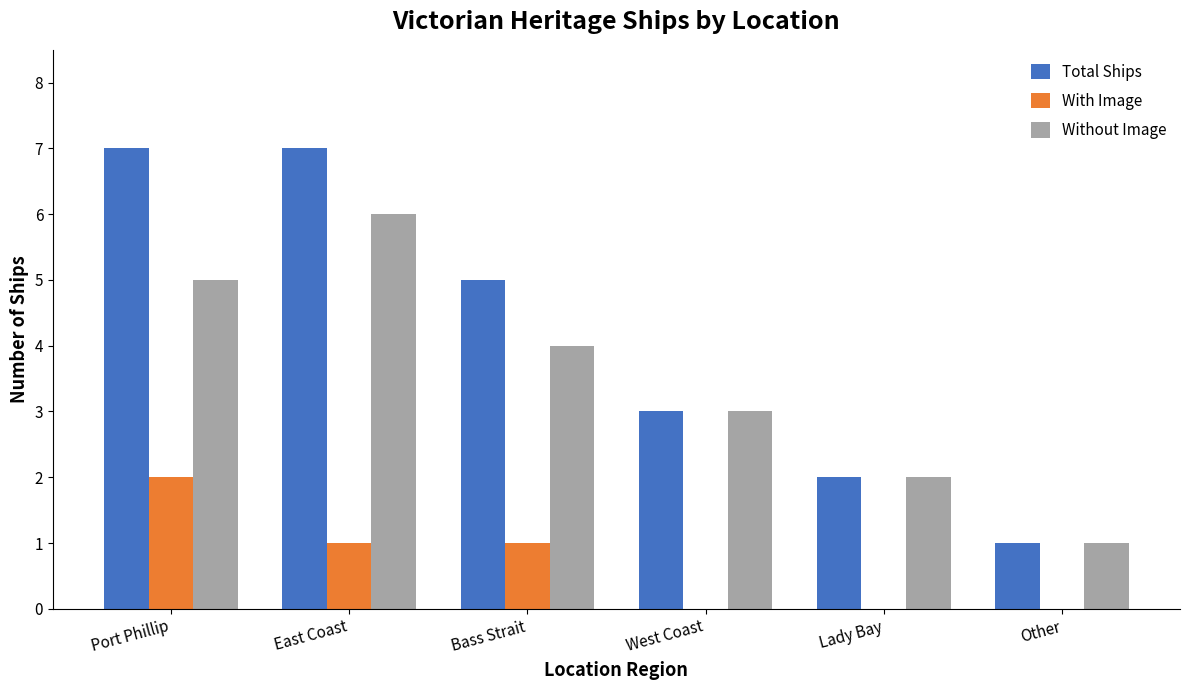

What is the total value across all series at Port Phillip?

14